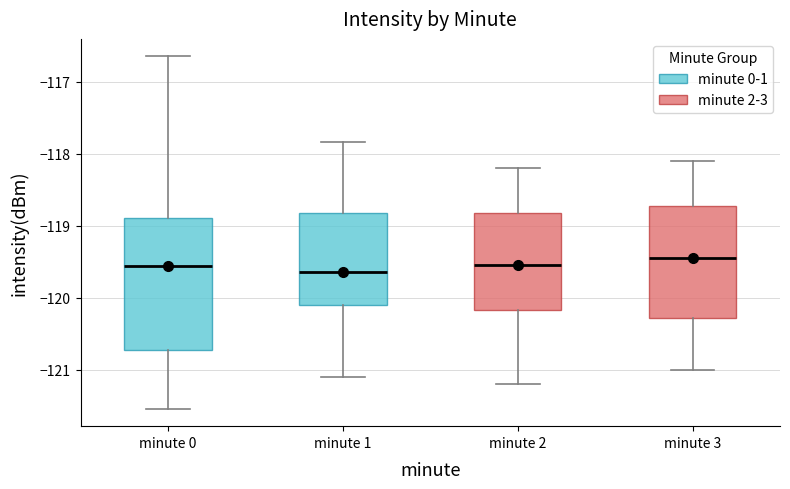

Which box is the tallest, from its lower edge to its upper edge?

minute 0